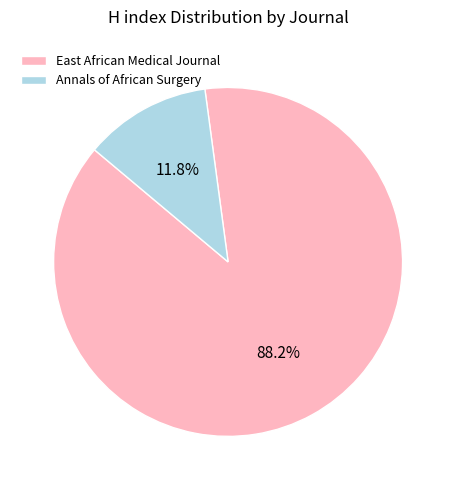

To the nearest percent, what percentage of the pie is Annals of African Surgery?

12%